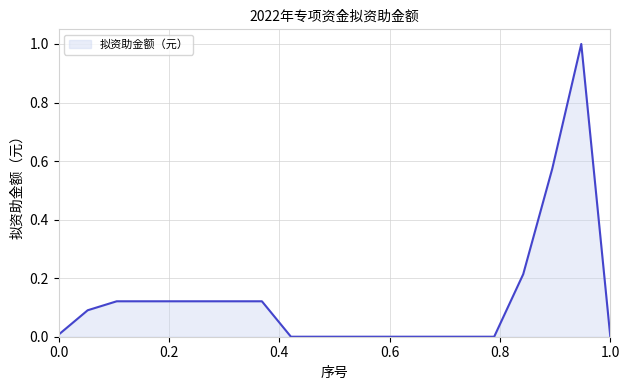

What is the difference between the maximum and minimum values?

1.0